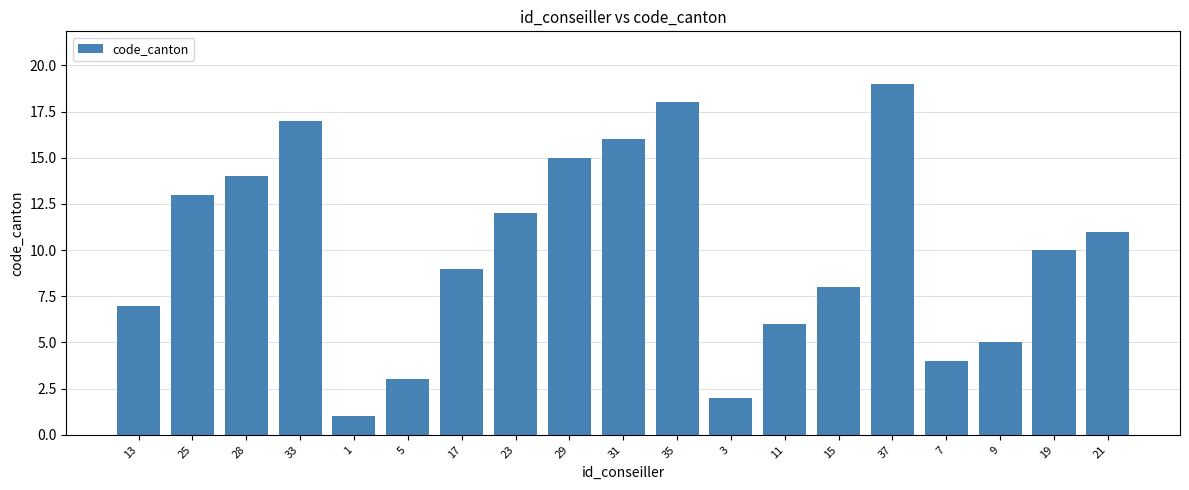

List the labels in order of value, largest first.

37, 35, 33, 31, 29, 28, 25, 23, 21, 19, 17, 15, 13, 11, 9, 7, 5, 3, 1